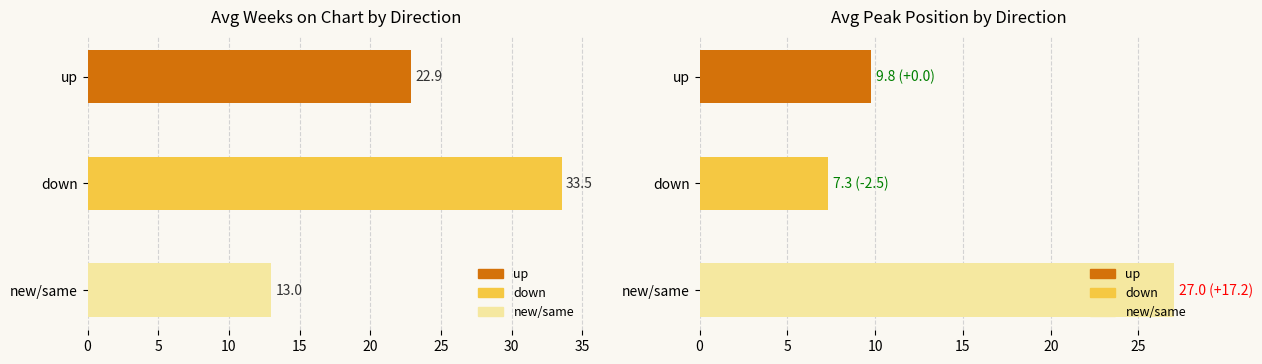

Does the chart contain stacked bars?

No